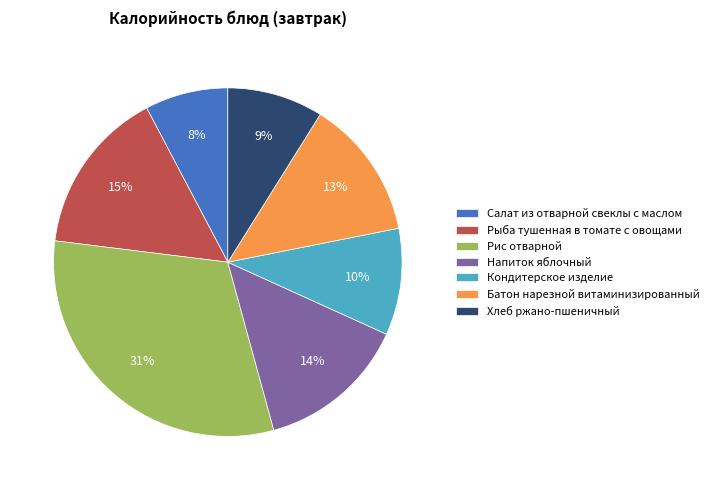

Is it true that Рис отварной is 25% of the pie?

False